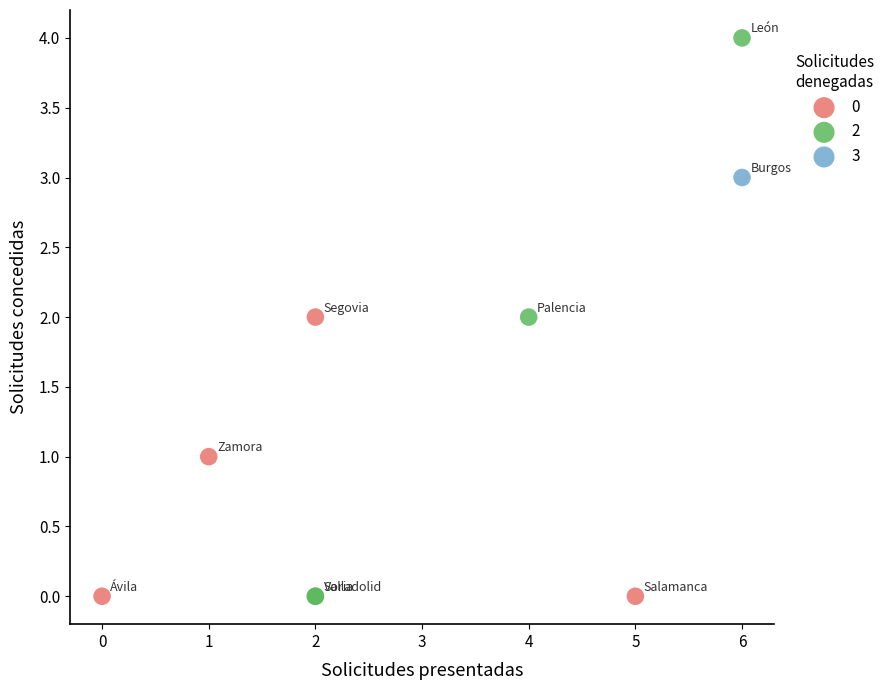

Which series reaches the maximum Y coordinate?

2